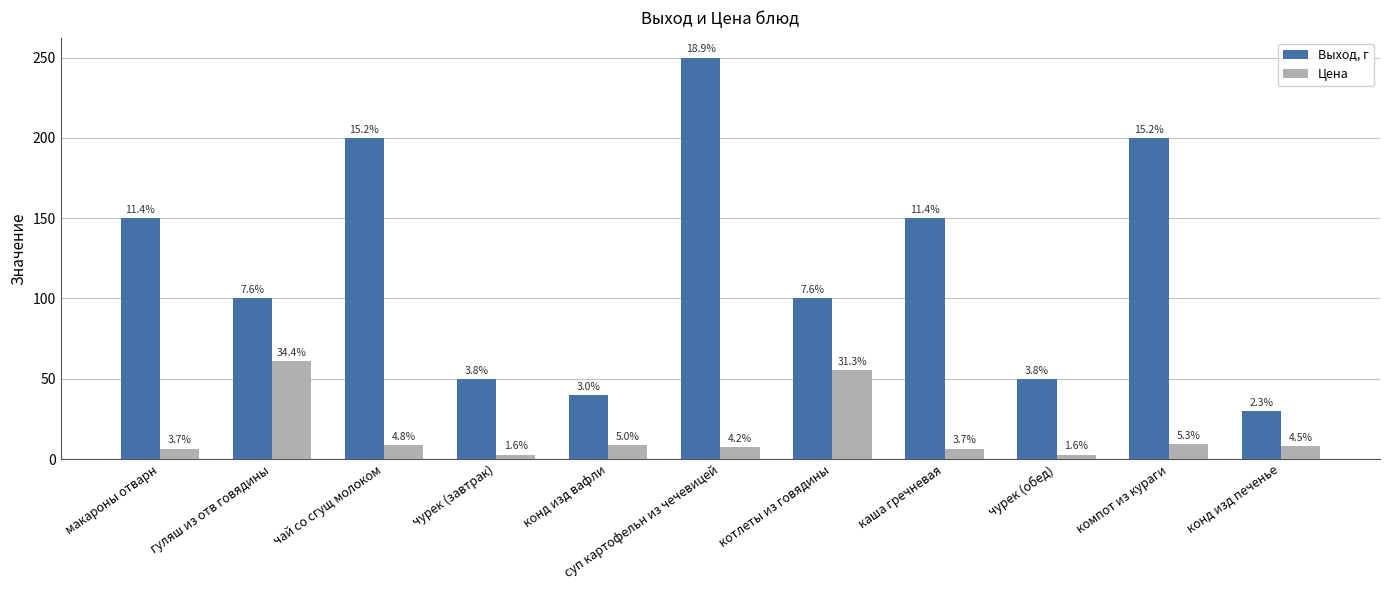

Does the chart contain stacked bars?

No